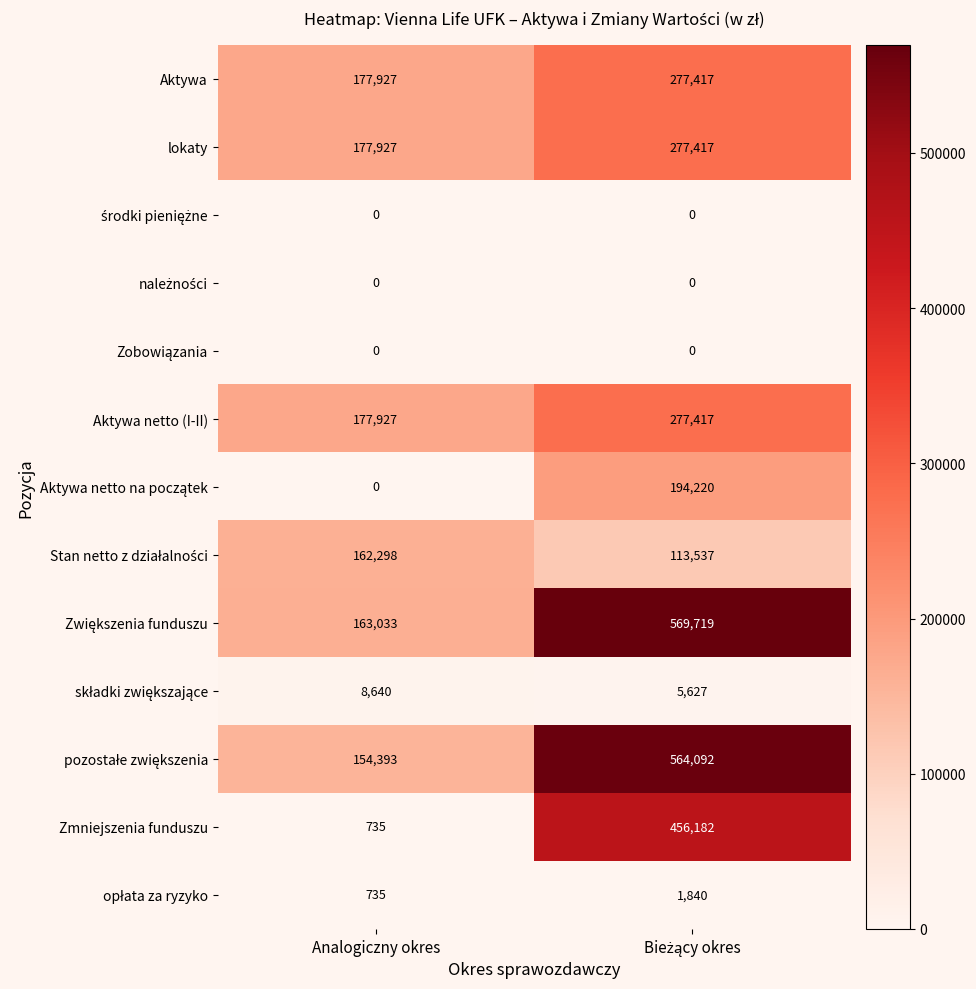

The value of lokaty at Analogiczny okres is 177927. True or false?

True